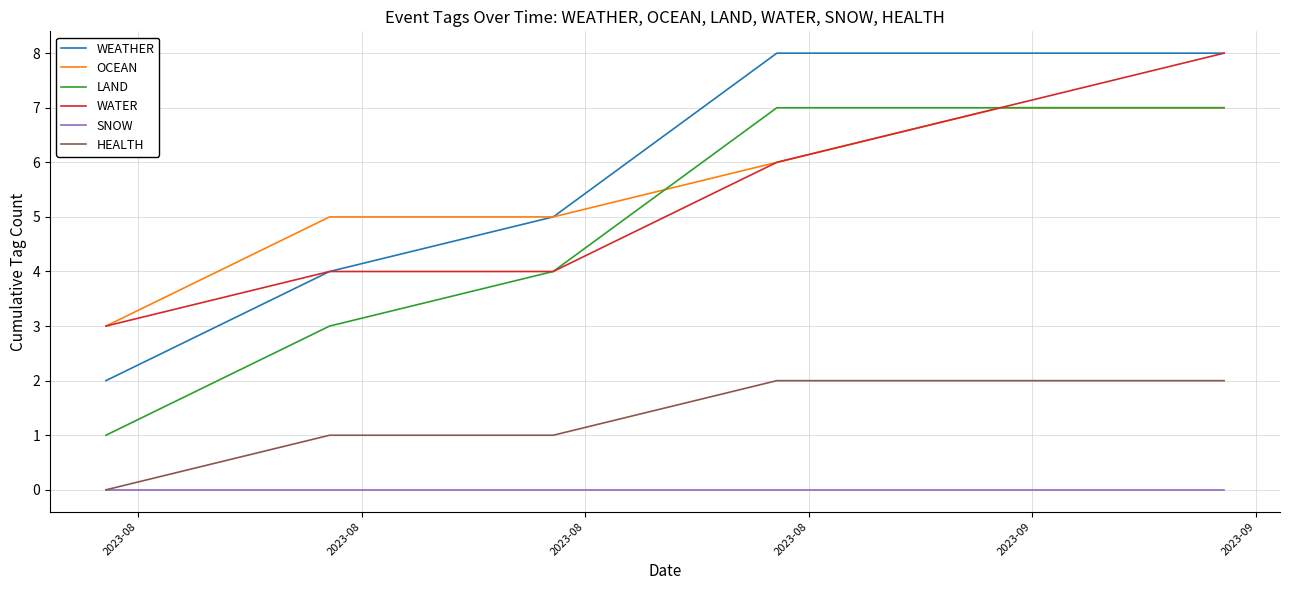

Which series has the largest total across all categories?

WEATHER